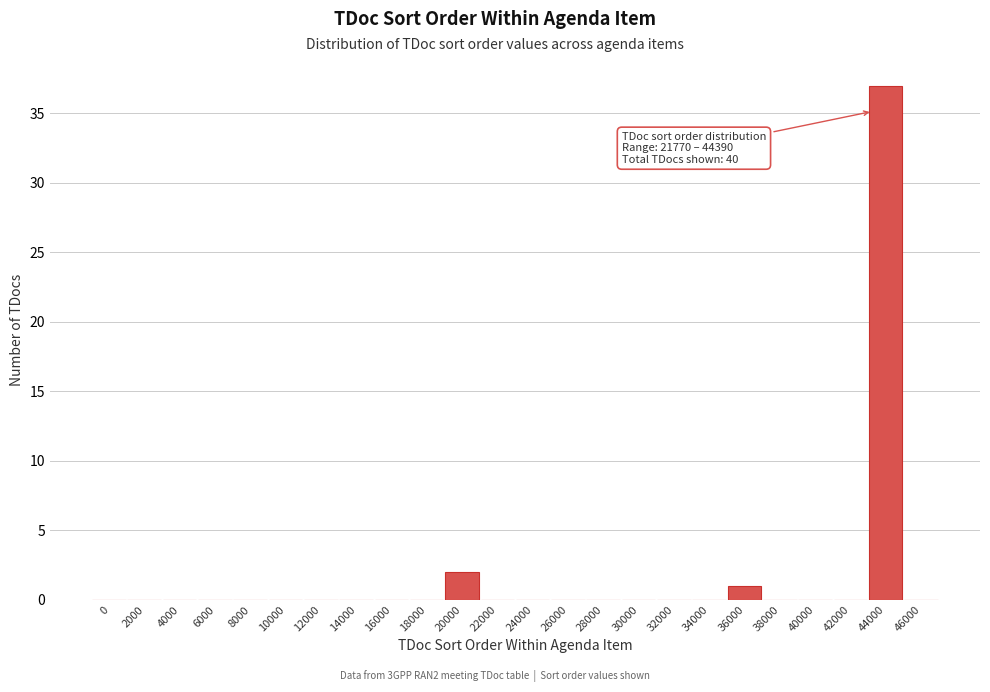

Reading left to right, what are all the values shown in this chart?

0=0	2000=0	4000=0	6000=0	8000=0	10000=0	12000=0	14000=0	16000=0	18000=0	20000=2	22000=0	24000=0	26000=0	28000=0	30000=0	32000=0	34000=0	36000=1	38000=0	40000=0	42000=0	44000=37	46000=0